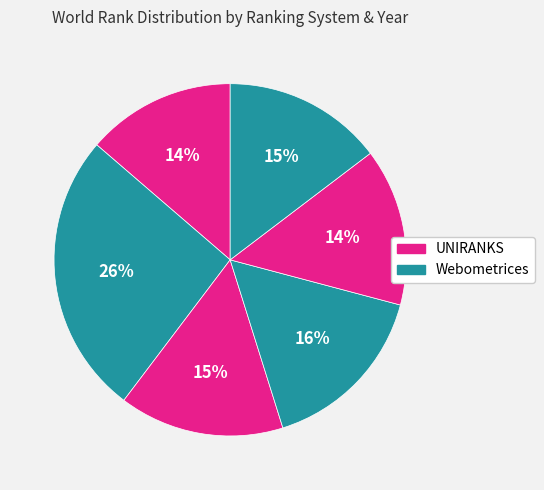

How many segments does this pie chart have?

6